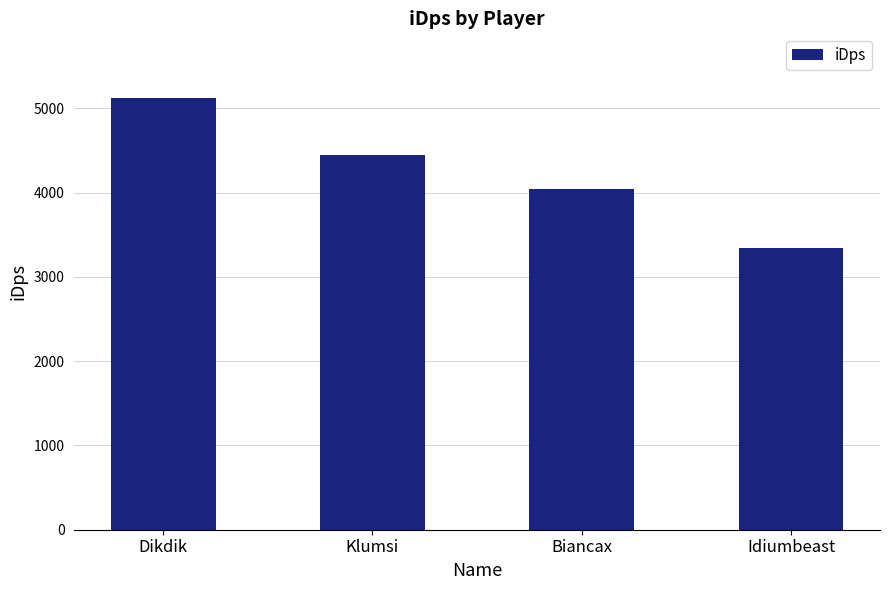

Which category has the highest value across all series?

Dikdik